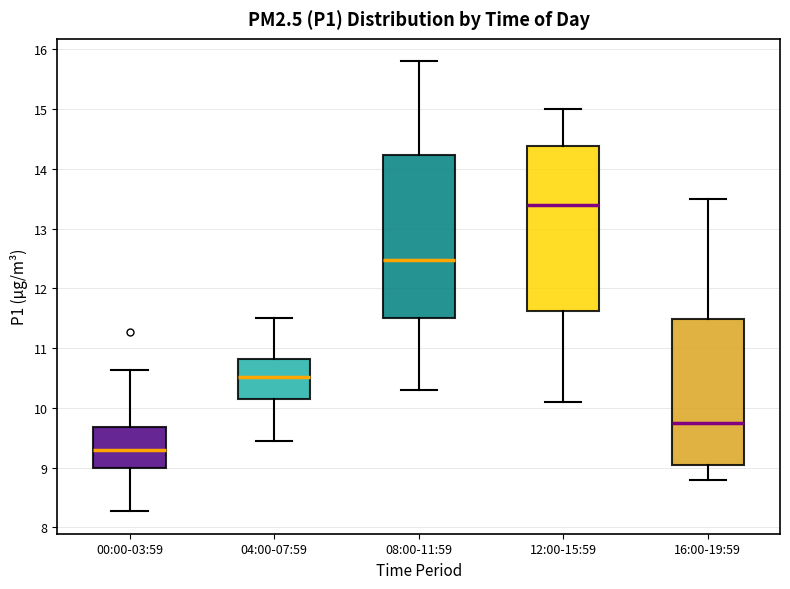

Which box has the highest median line?

12:00-15:59